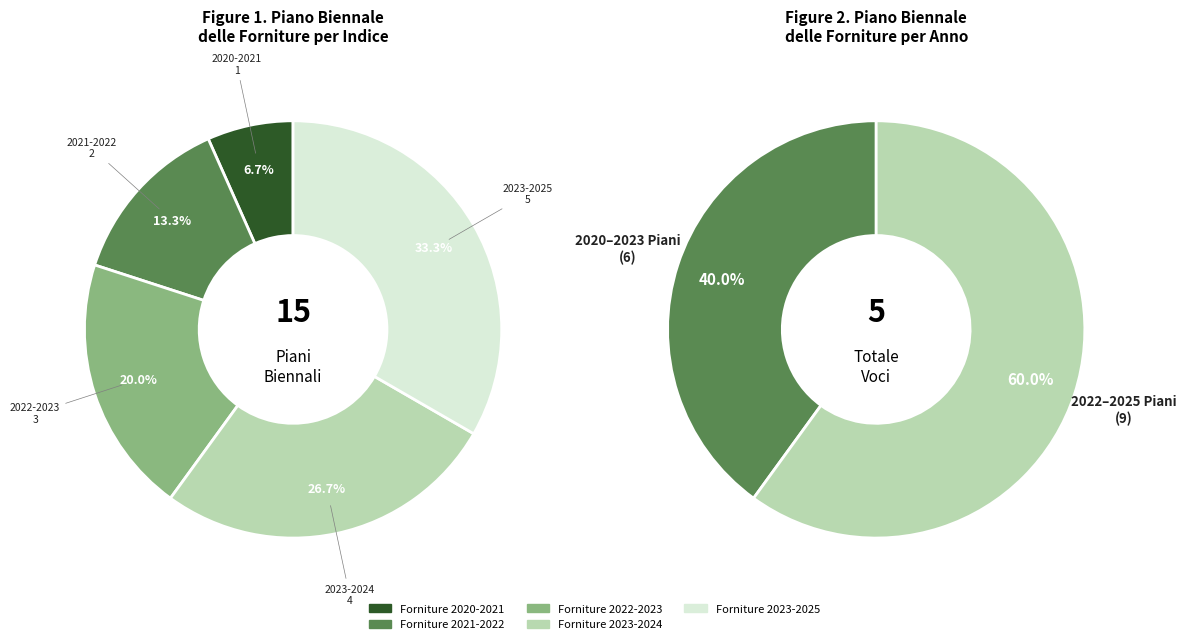

Which has a higher value, Piano biennale delle forniture 2022-2023 or Piano biennale delle forniture 2020-2021?

Piano biennale delle forniture 2022-2023